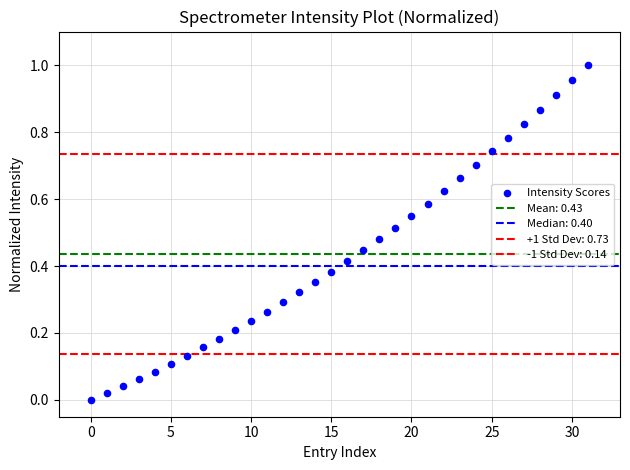

Count the number of points in this scatter plot.

32